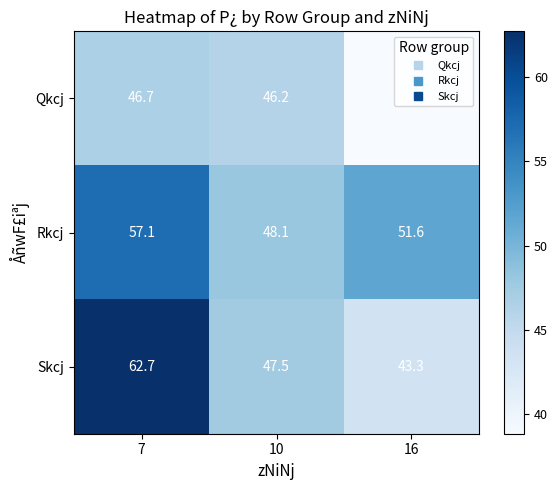

How many values in the Skcj series are below 47?

1